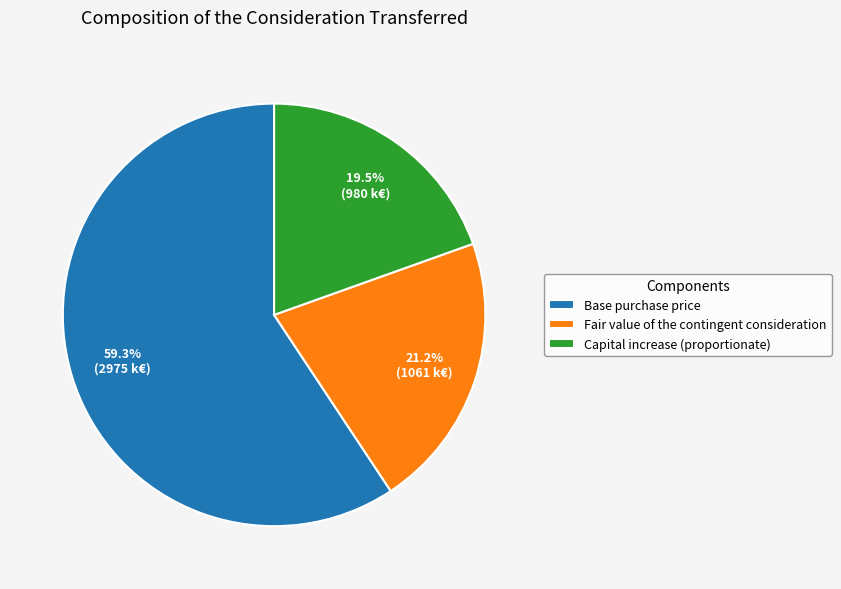

Which has a higher value, Capital increase (proportionate) or Base purchase price?

Base purchase price